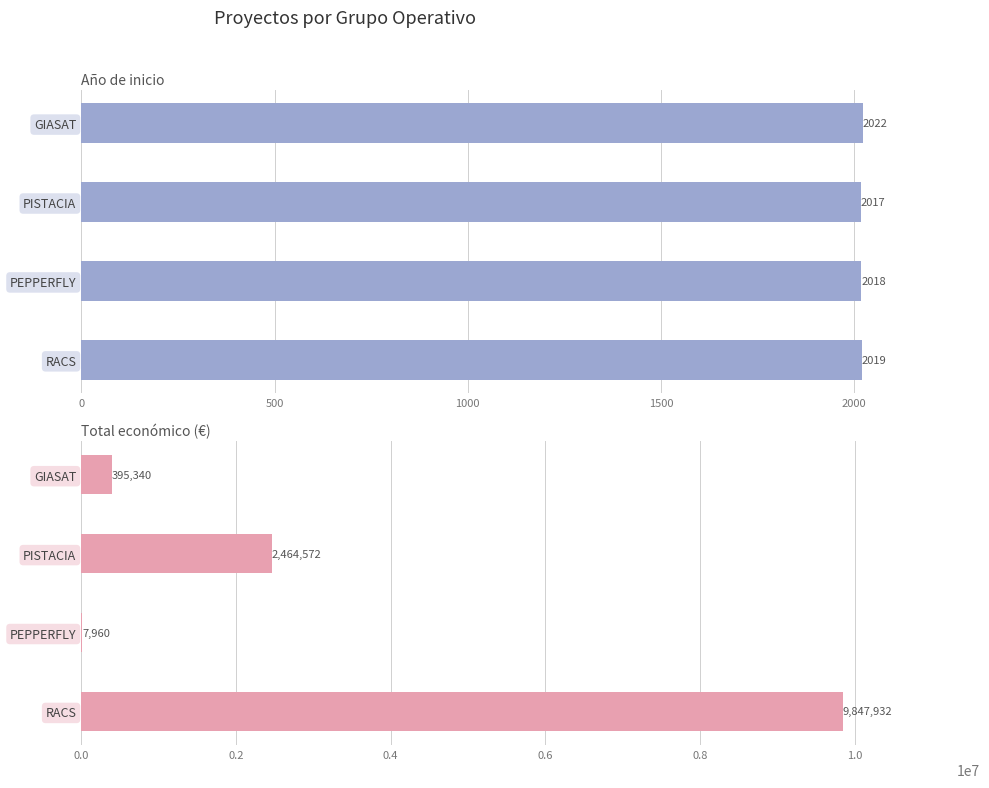

What are all the series names shown in the legend?

Año de inicio, Total económico